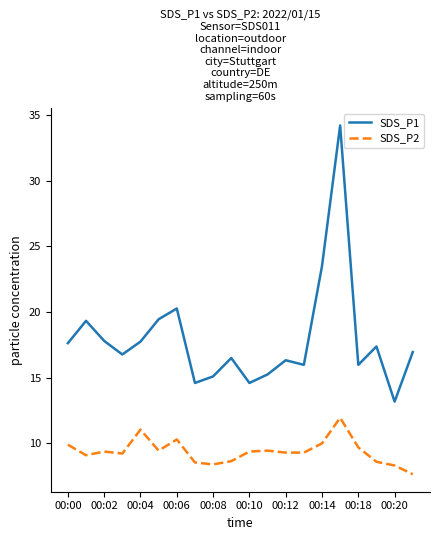

Which series has the largest range (max minus min)?

SDS_P1